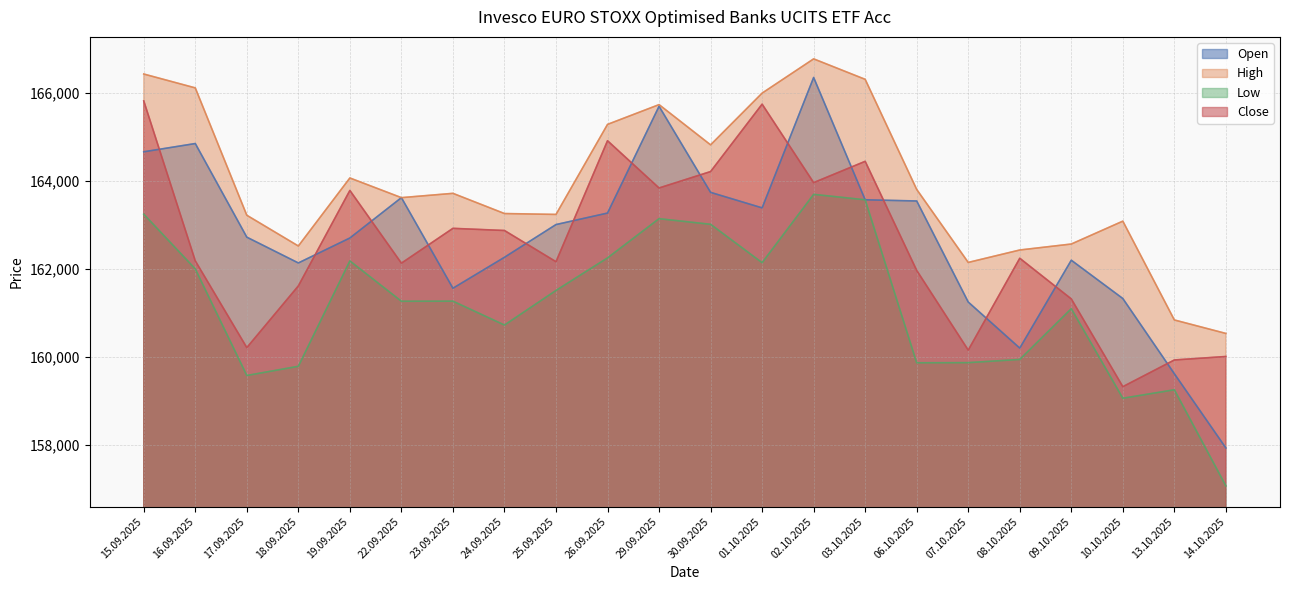

At which category is the sum across all series the highest?

02.10.2025